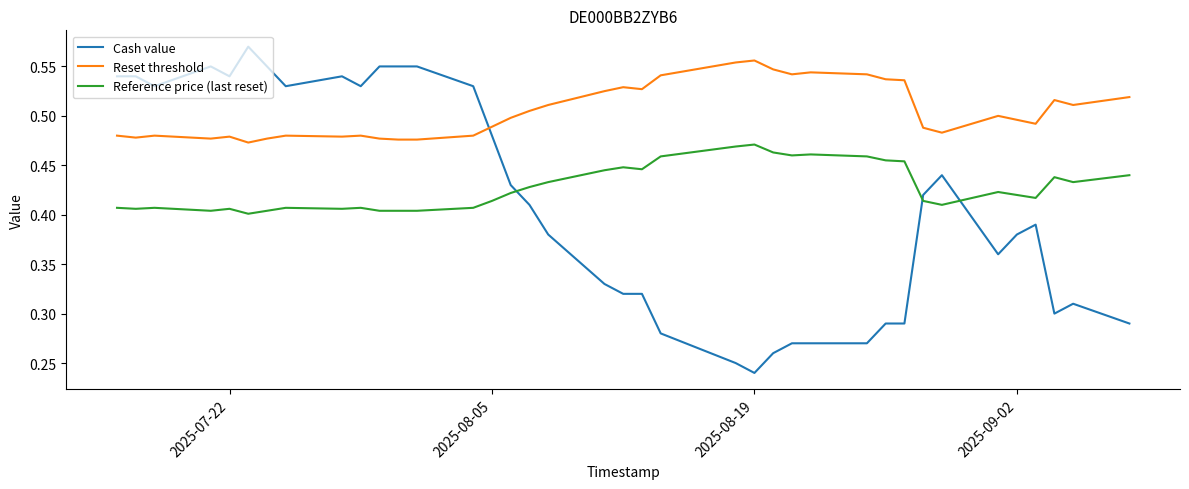

Which series has the widest spread of values?

Cash value